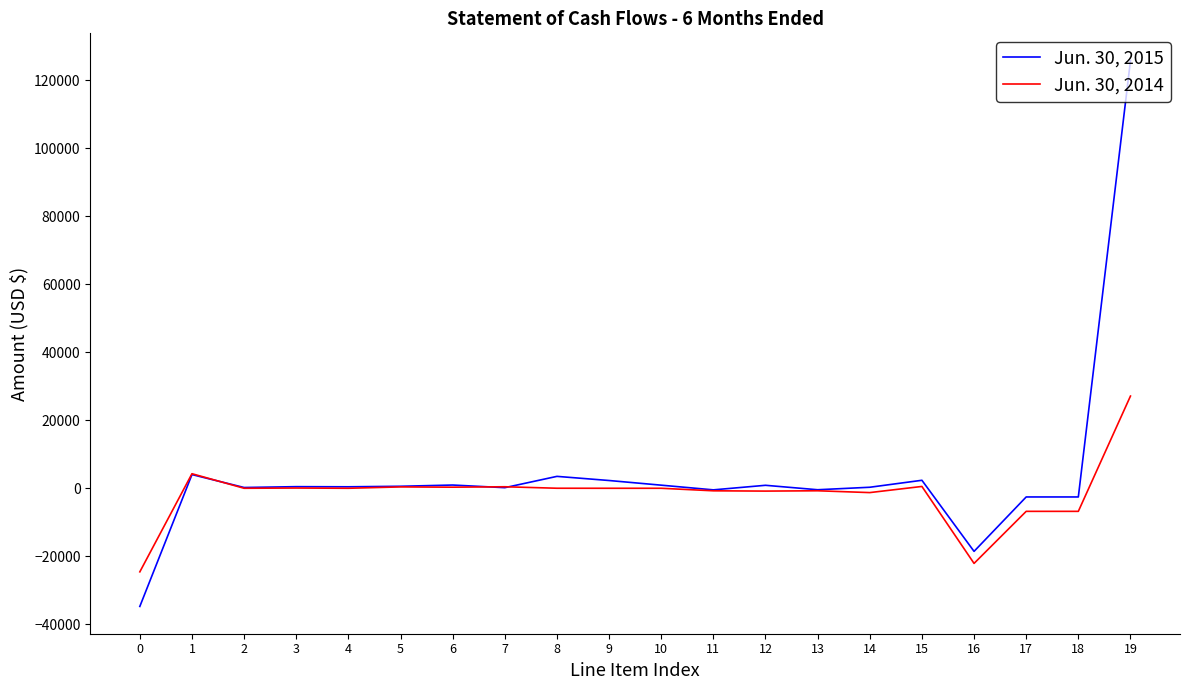

Rank the series by their average value, from lowest to highest.

Jun. 30, 2014, Jun. 30, 2015